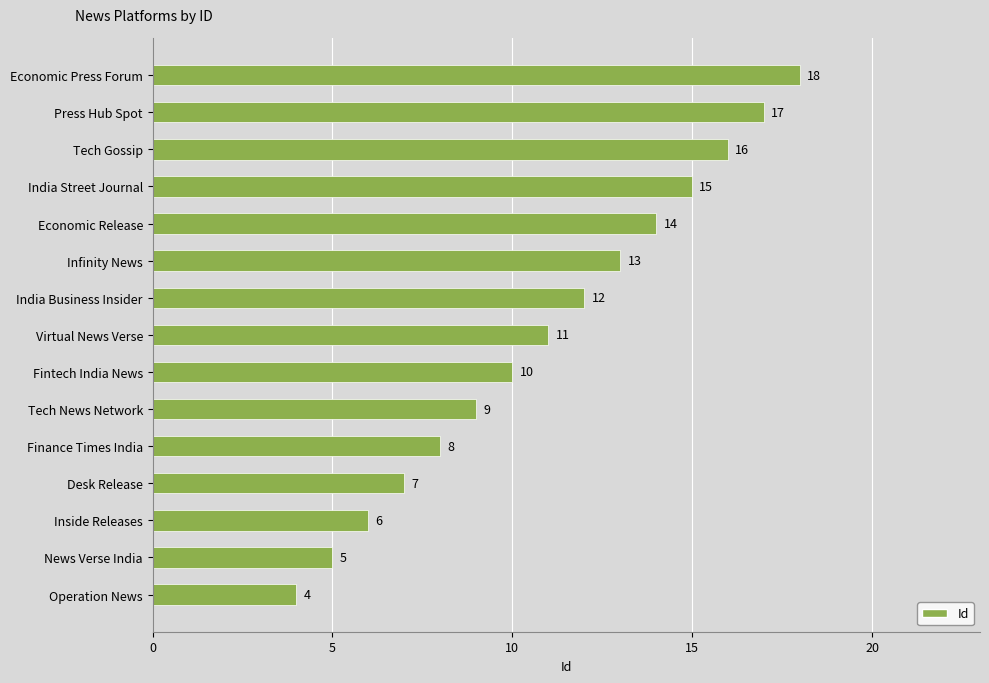

Which has a higher value, Economic Press Forum or Tech Gossip?

Economic Press Forum